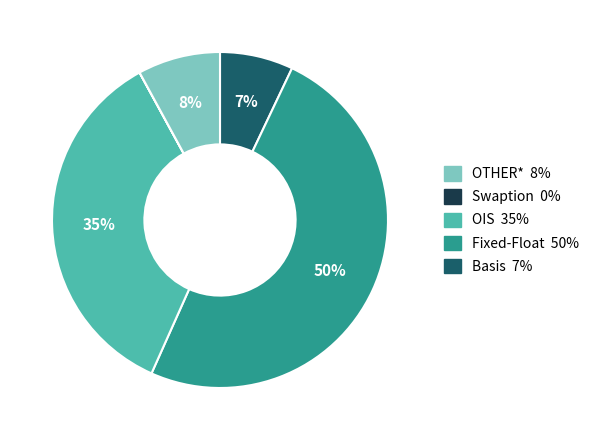

To the nearest percent, what is the difference between the largest and smallest slice percentages?

50%